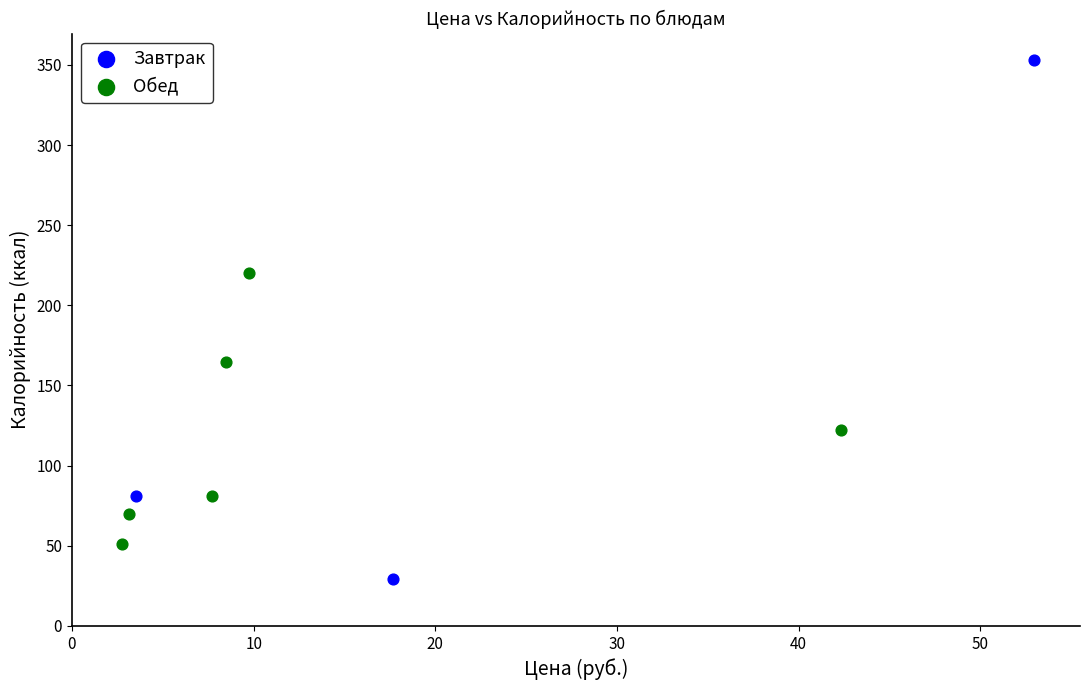

Which series contains the lowest Y value?

Завтрак